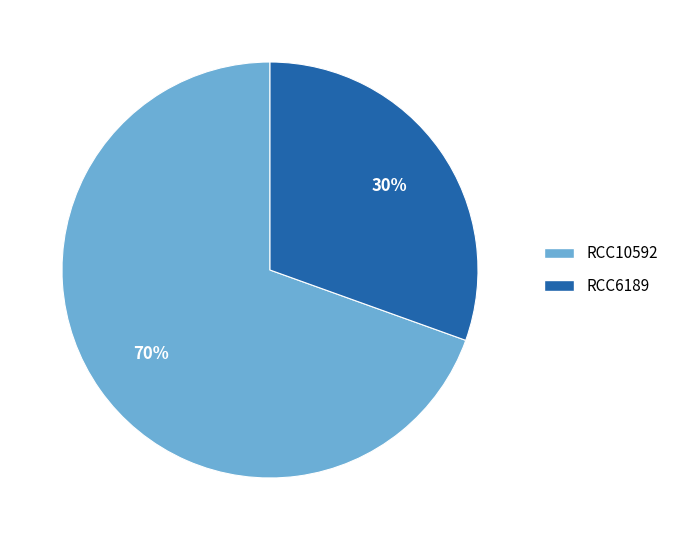

To the nearest percent, what is the combined percentage of RCC6189 and RCC10592?

100%